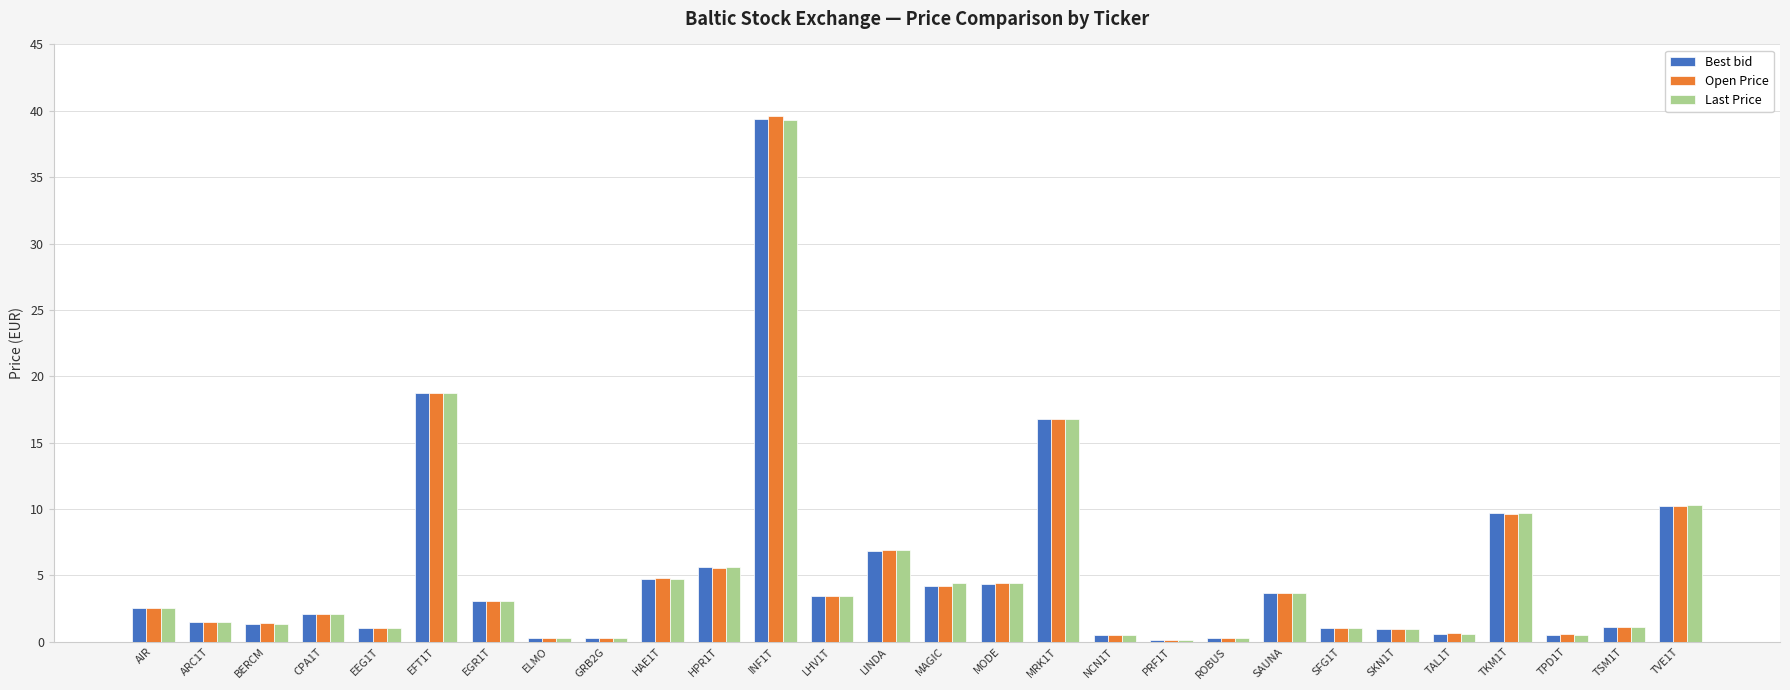

What is the sum of all Last Price values?

145.3